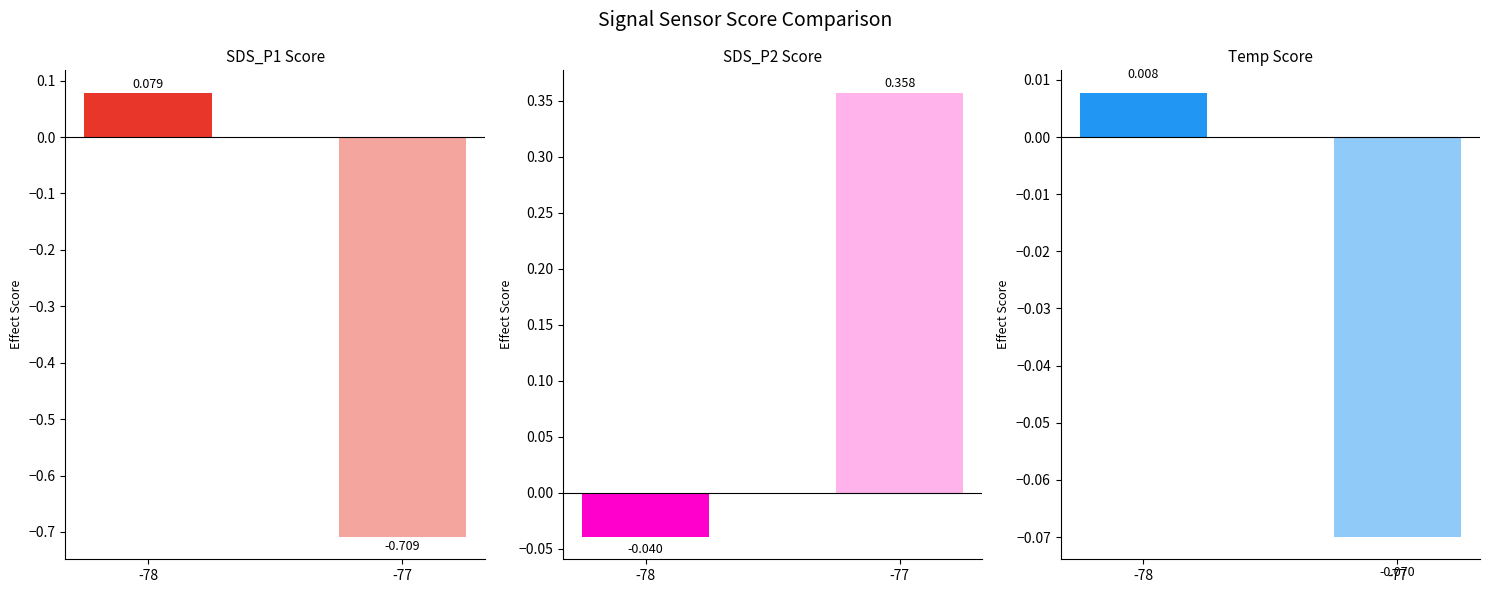

Rank the categories by Temp value from lowest to highest.

-77, -78